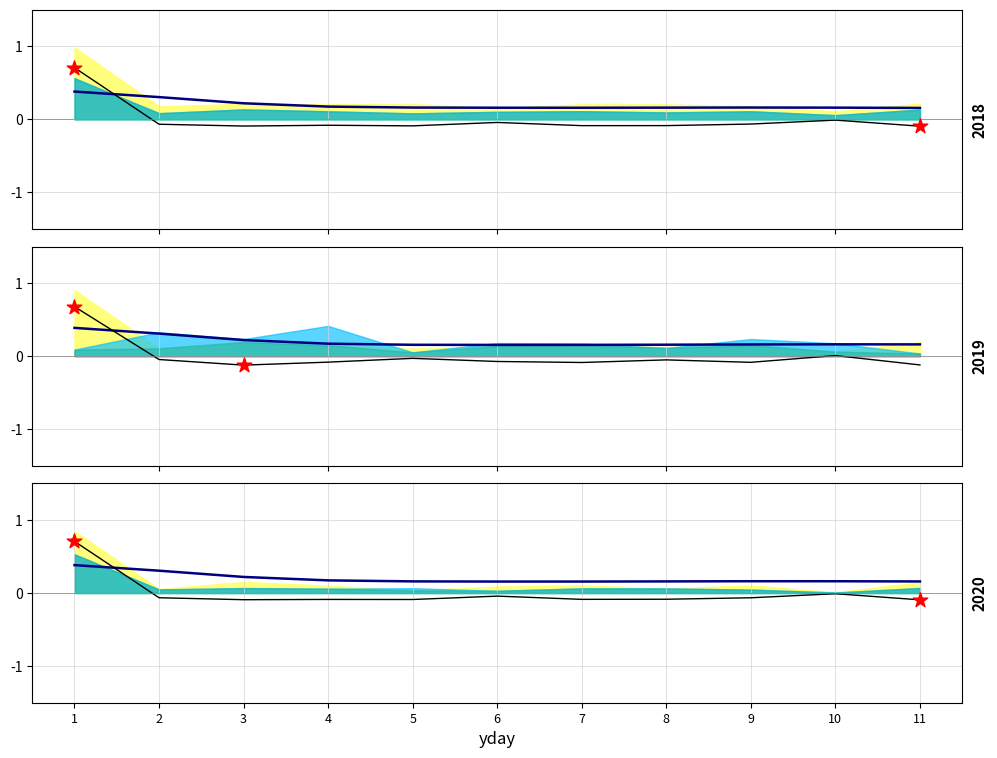

Which series has the largest total across all categories?

blue_line